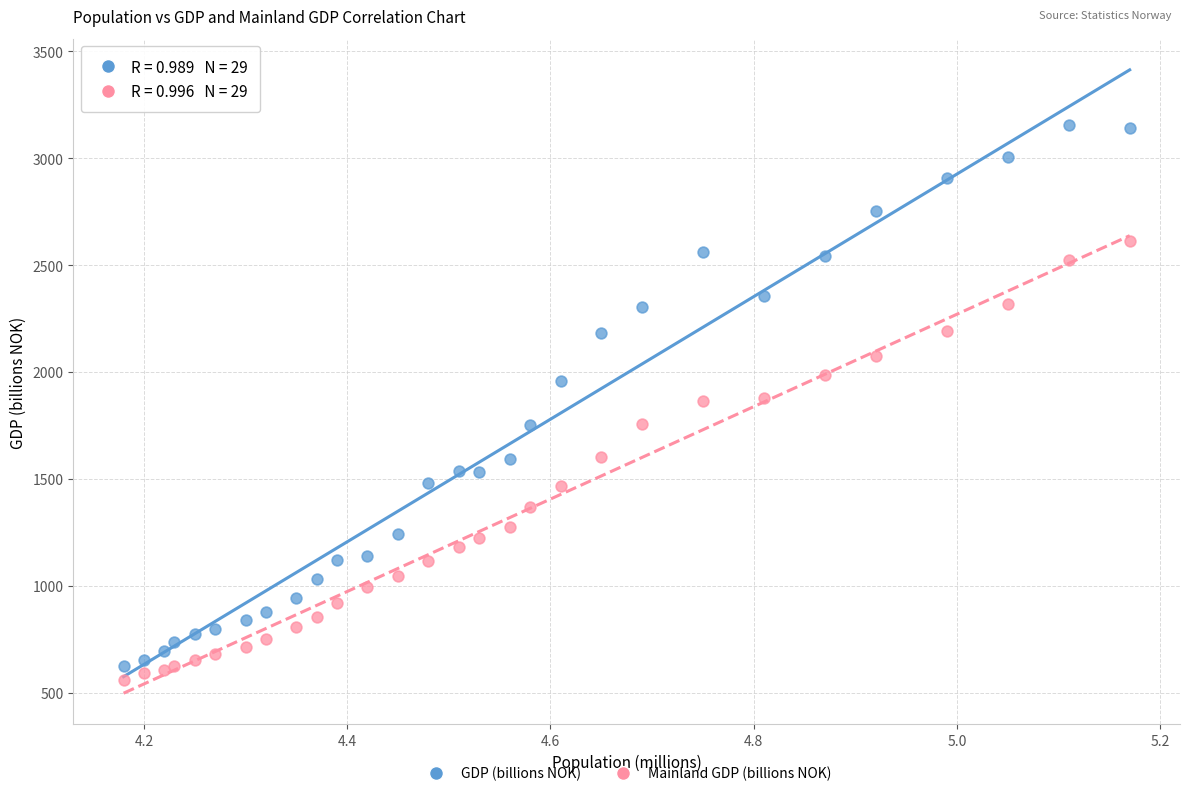

Which series reaches the maximum Y coordinate?

GDP (billions NOK)